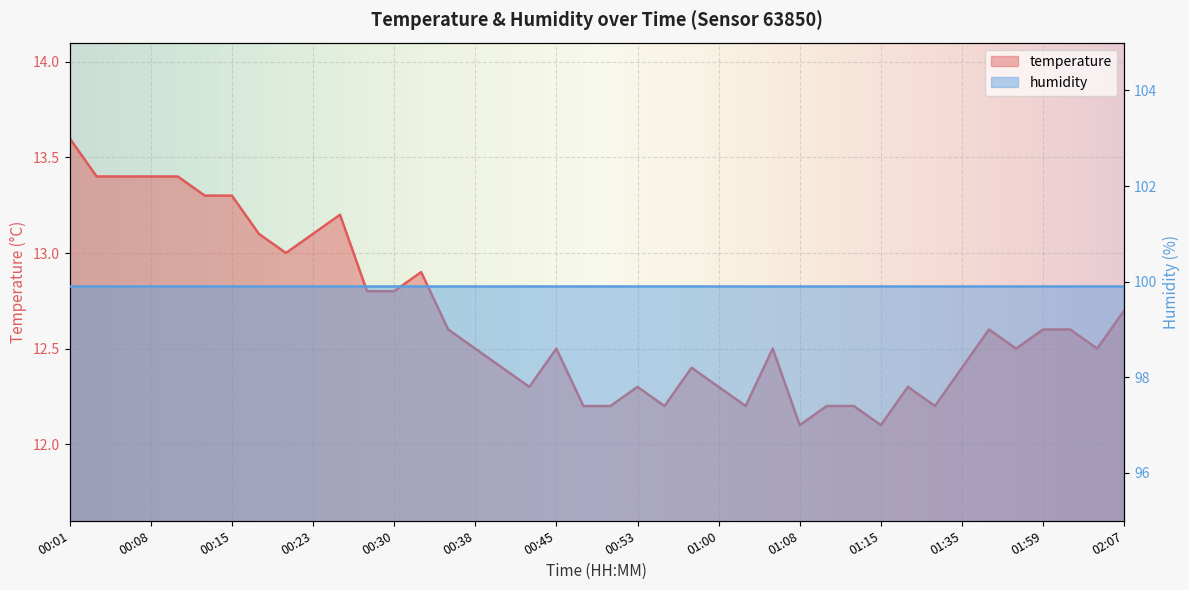

True or false: the data shows 19.7 at 00:55.

False